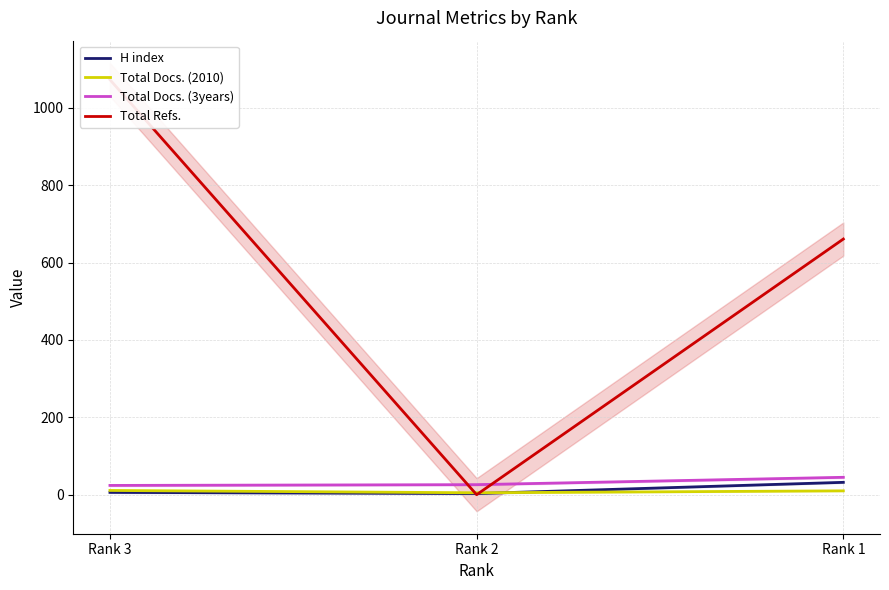

Reading left to right, list all the values displayed in this chart.

H index: 6	3	32
Total Docs. (2010): 11	5	10
Total Docs. (3years): 24	26	45
Total Refs.: 1073	0	661